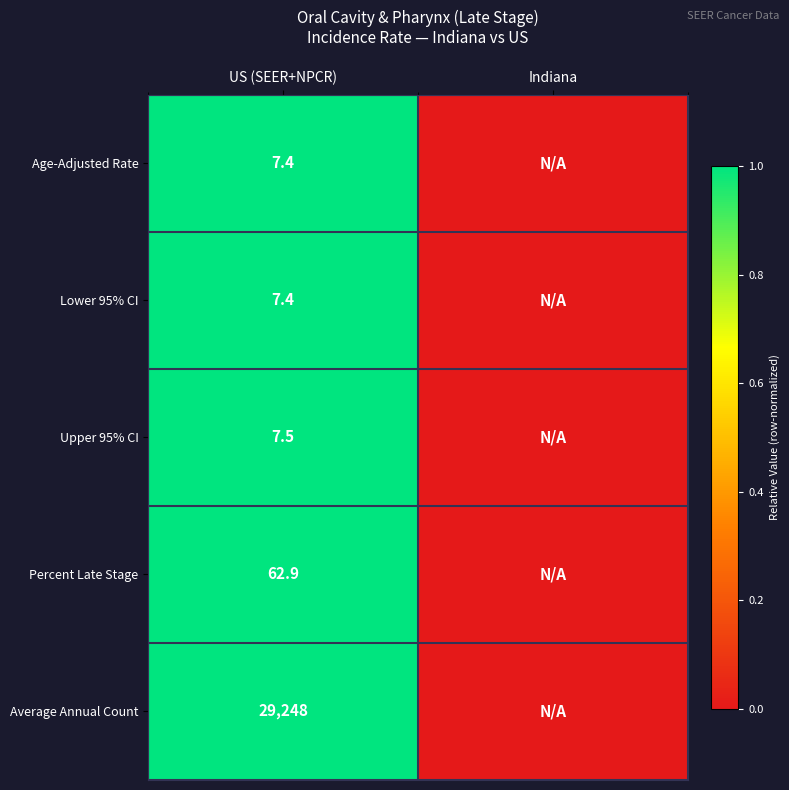

True or false: Age-Adjusted Rate has a value of 3.9 at US (SEER+NPCR).

False